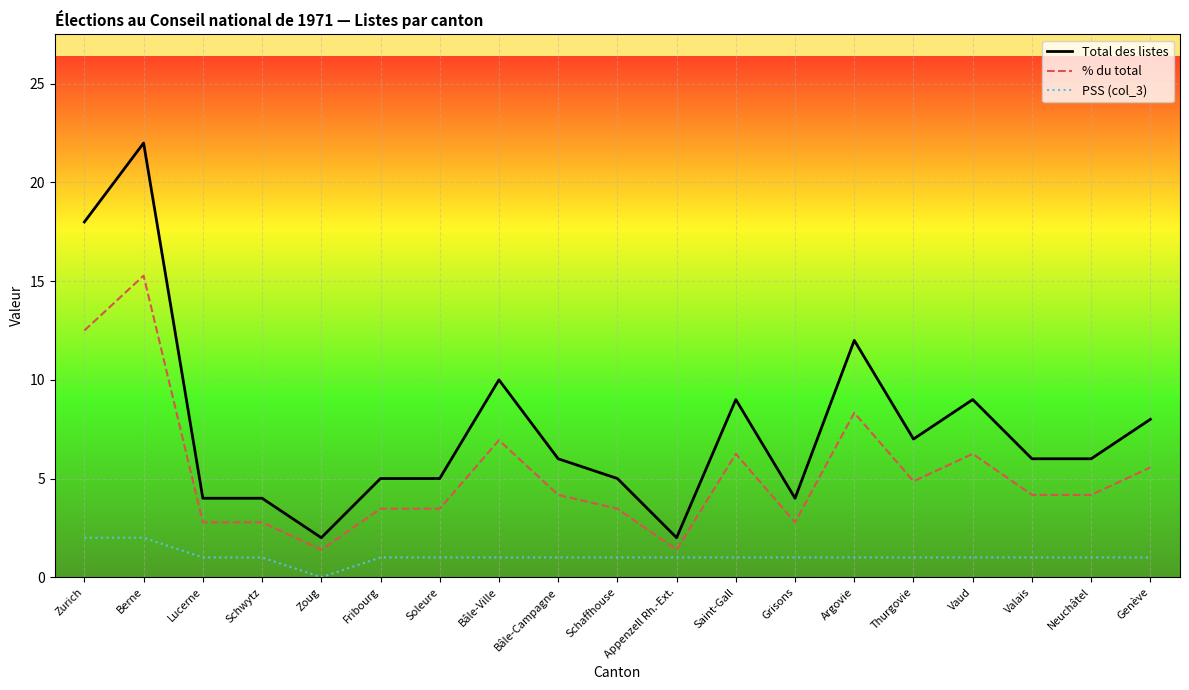

Rank the series by their maximum value, from lowest to highest.

PSS (col_3), % du total, Total des listes